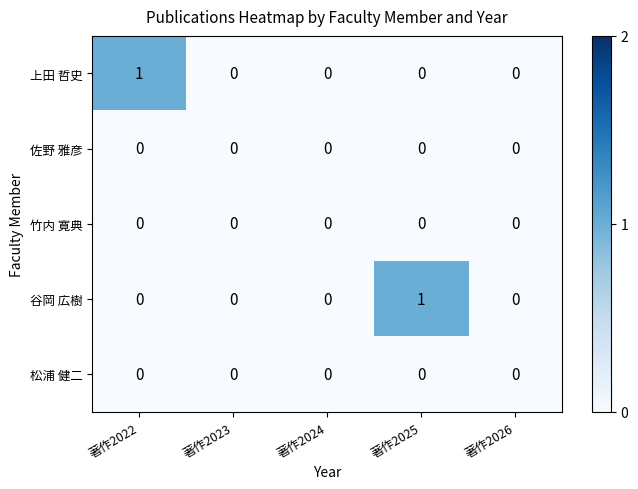

How many data points does each series have?

5